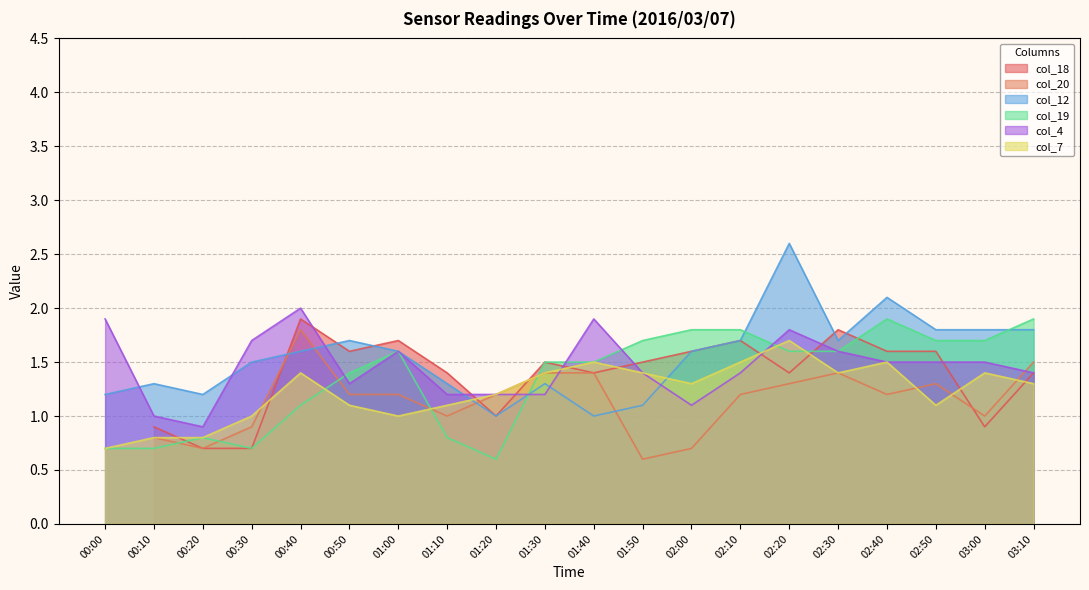

True or false: col_7 has more than 0 interior local peaks.

True